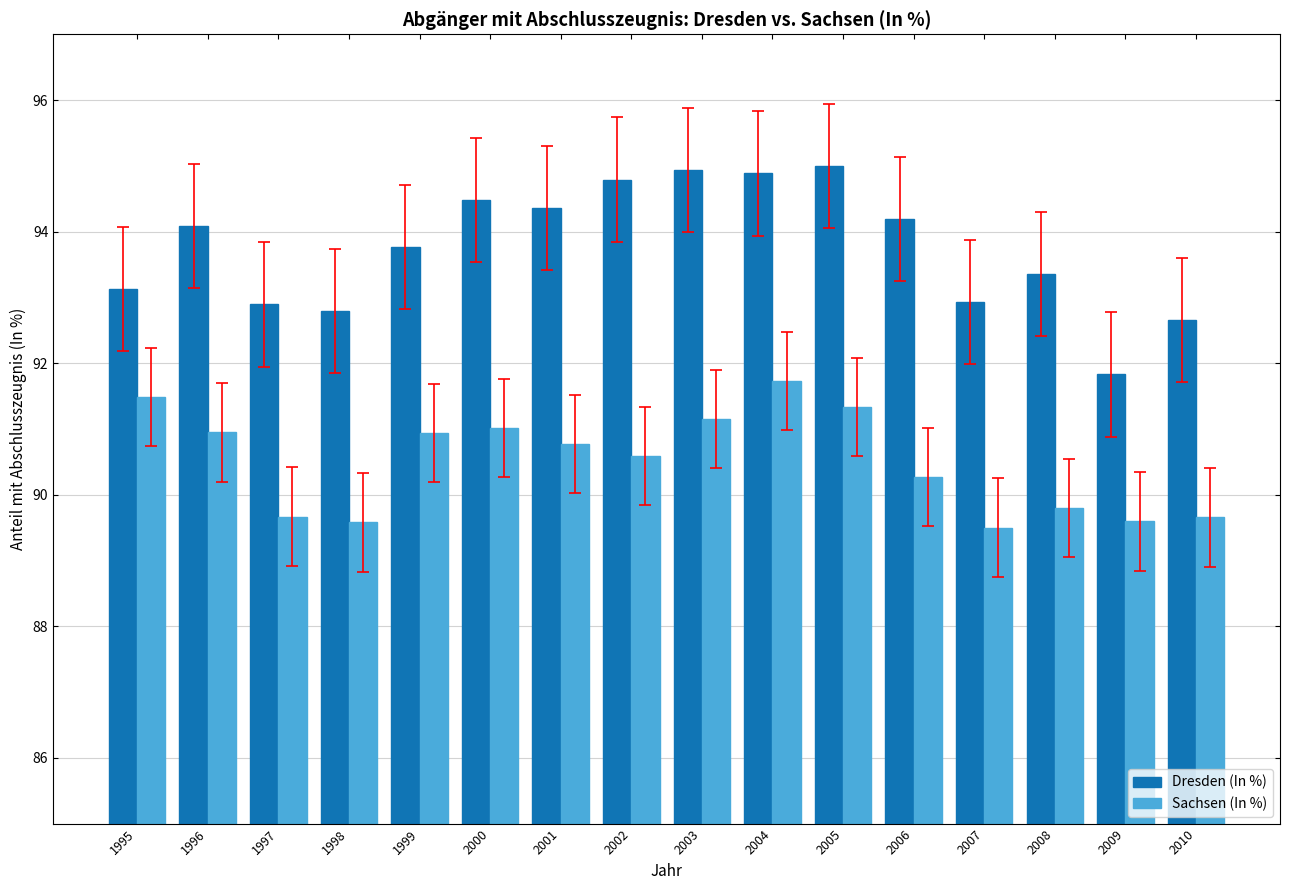

What is the difference between the maximum and second lowest values in the Dresden (In %) series?

2.3